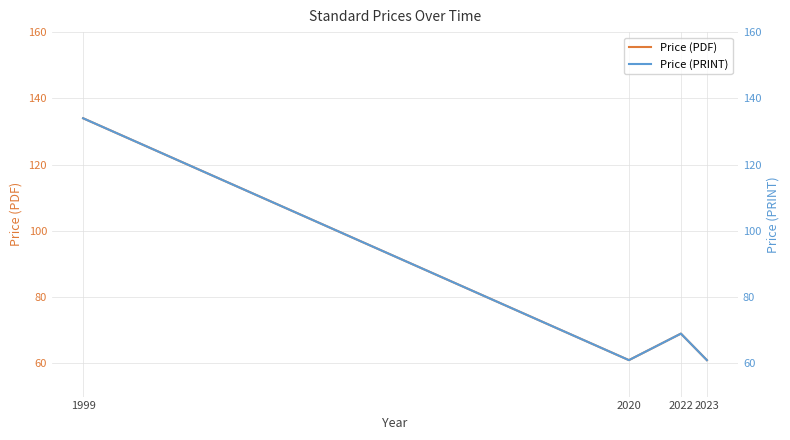

The value of Price (PDF) at 2020 is 61. True or false?

True